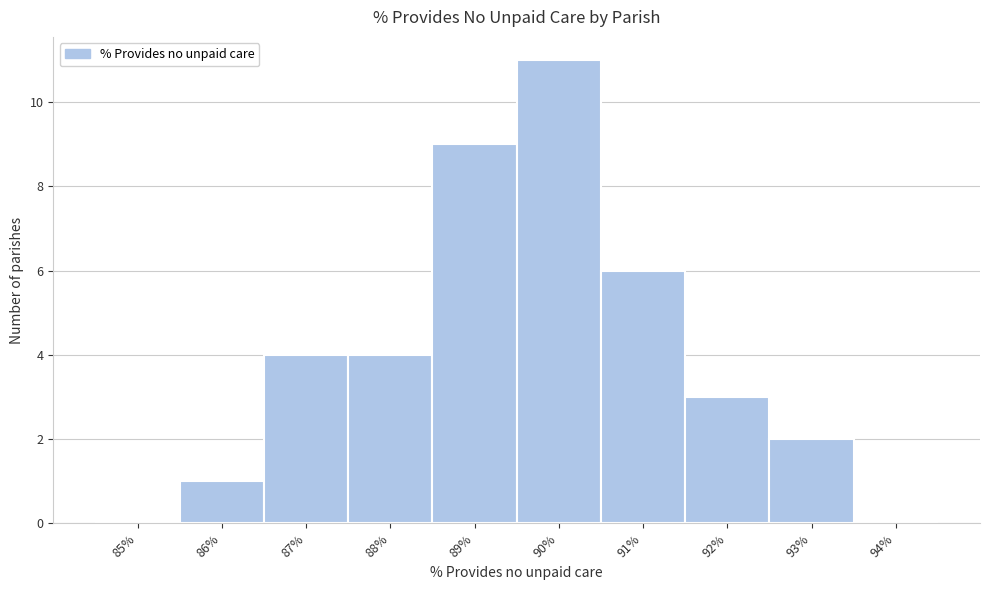

What is the change in value from 88% to 89%?

+5